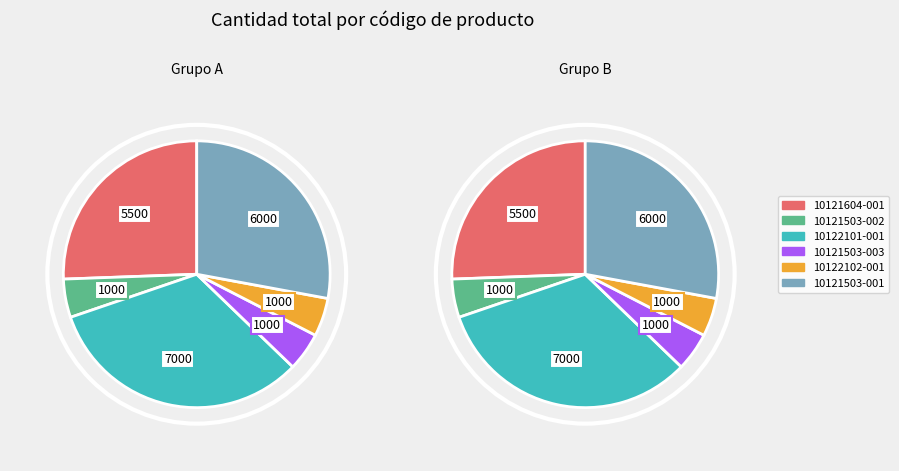

True or false: 10121503-001 accounts for 28% of the total.

True